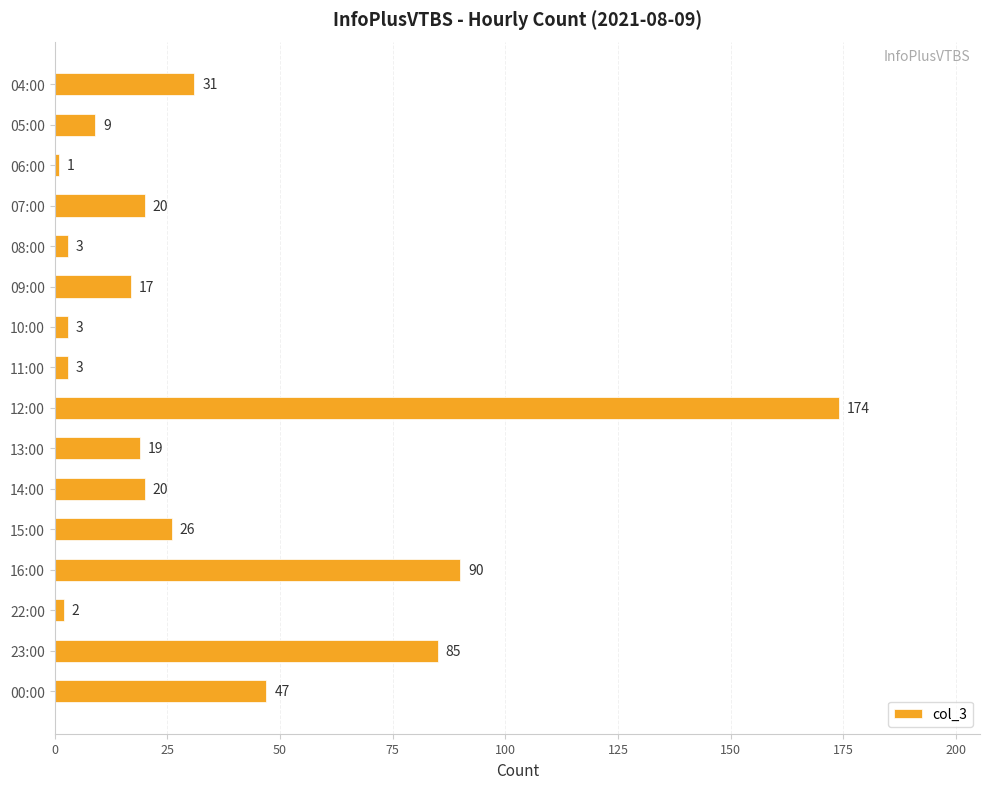

Where is the data nearest to the value 87?

23:00